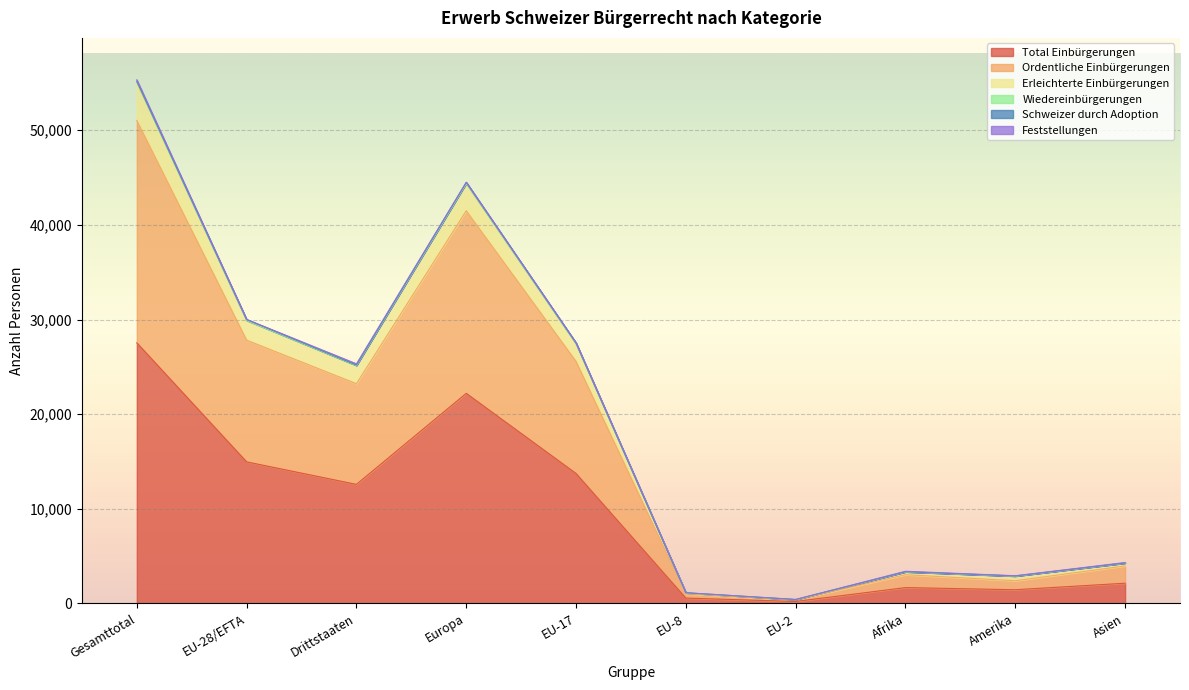

What is the approximate value of Ordentliche Einbürgerungen at Afrika?

3034